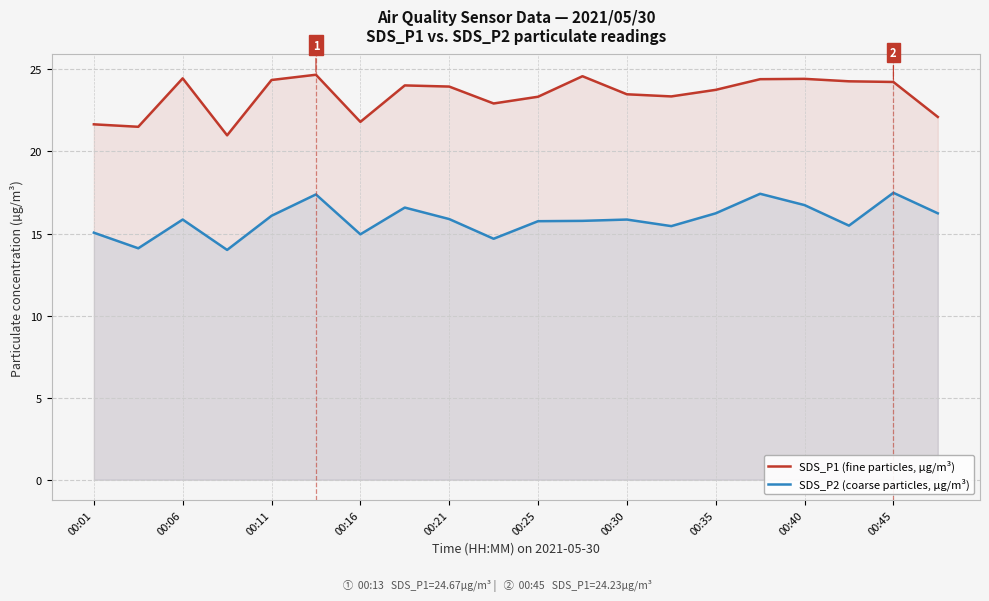

List the series in order of their peak value, lowest first.

SDS_P2 (coarse particles, µg/m³), SDS_P1 (fine particles, µg/m³)